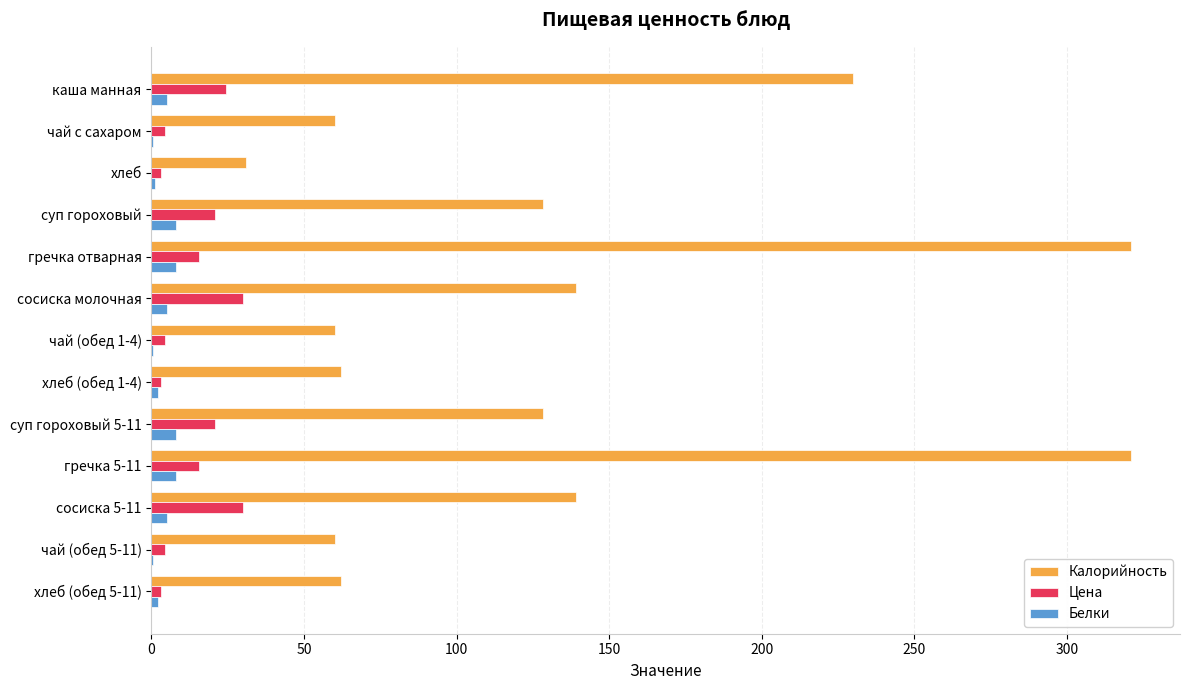

True or false: Калорийность has a value of 222.6 at сосиска 5-11.

False